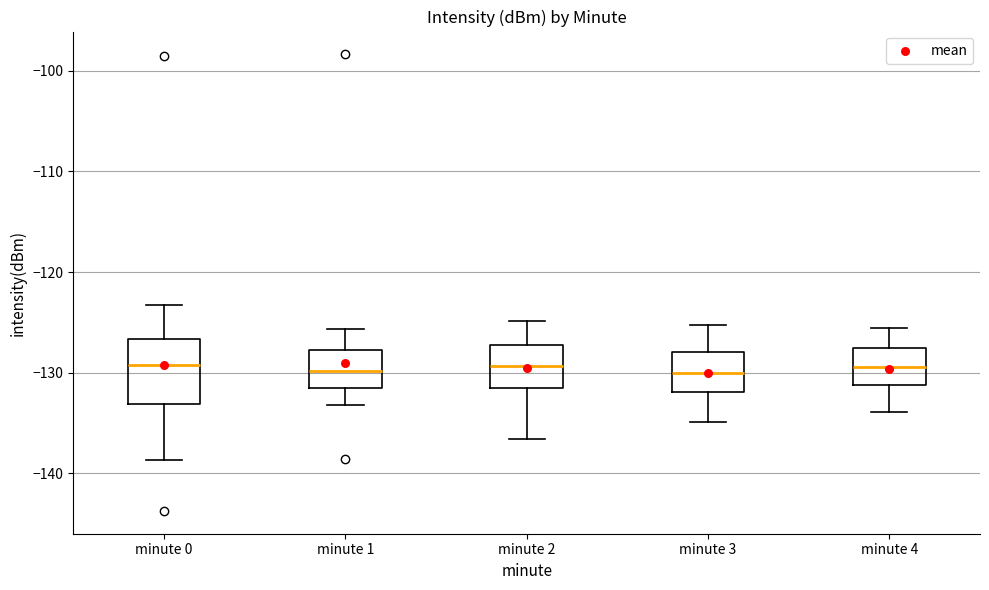

Reading left to right, read every box against the y-axis: the position of its median line, the range the box covers, and the ends of its whiskers. The values are not printed on the chart, so give them approximately, as read against the axis.

minute 0: median -129, box -133 to -127, whiskers -139 to -123
minute 1: median -130, box -132 to -128, whiskers -133 to -126
minute 2: median -129, box -132 to -127, whiskers -137 to -125
minute 3: median -130, box -132 to -128, whiskers -135 to -125
minute 4: median -129, box -131 to -128, whiskers -134 to -126